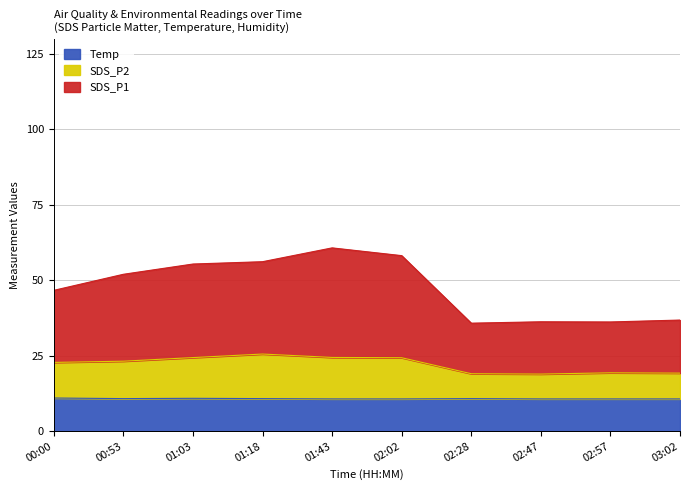

True or false: SDS_P1 has a value of 15.3 at 01:03.

False